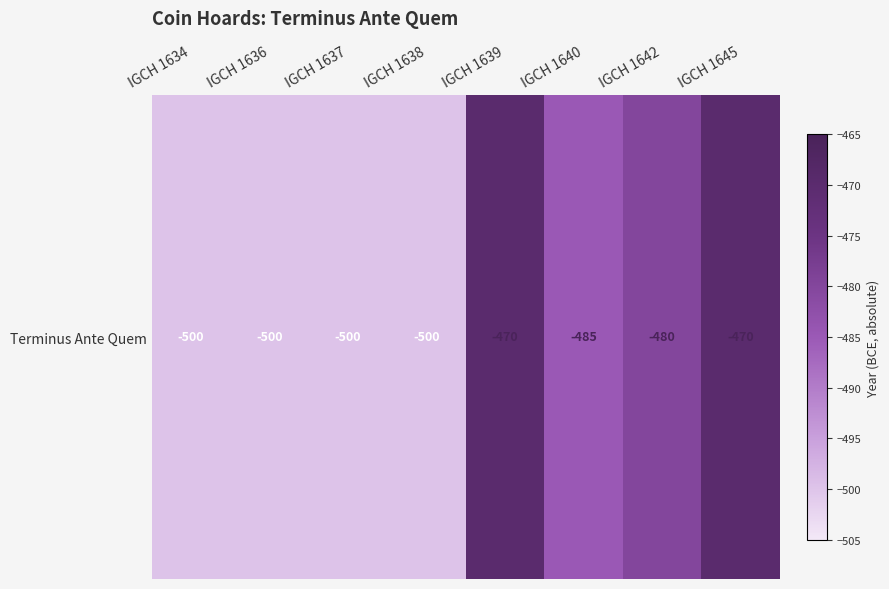

What is the sum of the values at IGCH 1645 and IGCH 1639?

-940